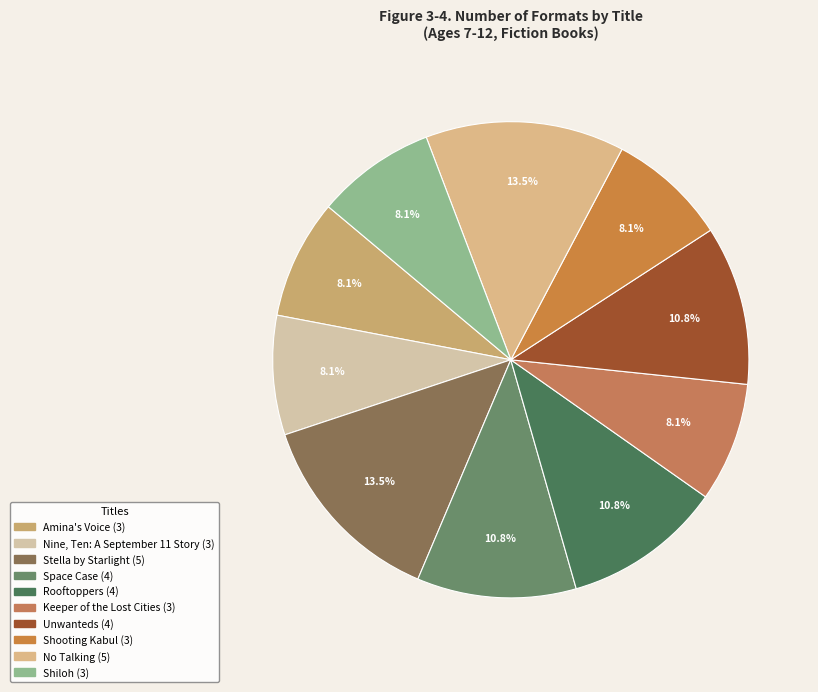

What portion of the pie excludes Amina's Voice?

91.9%